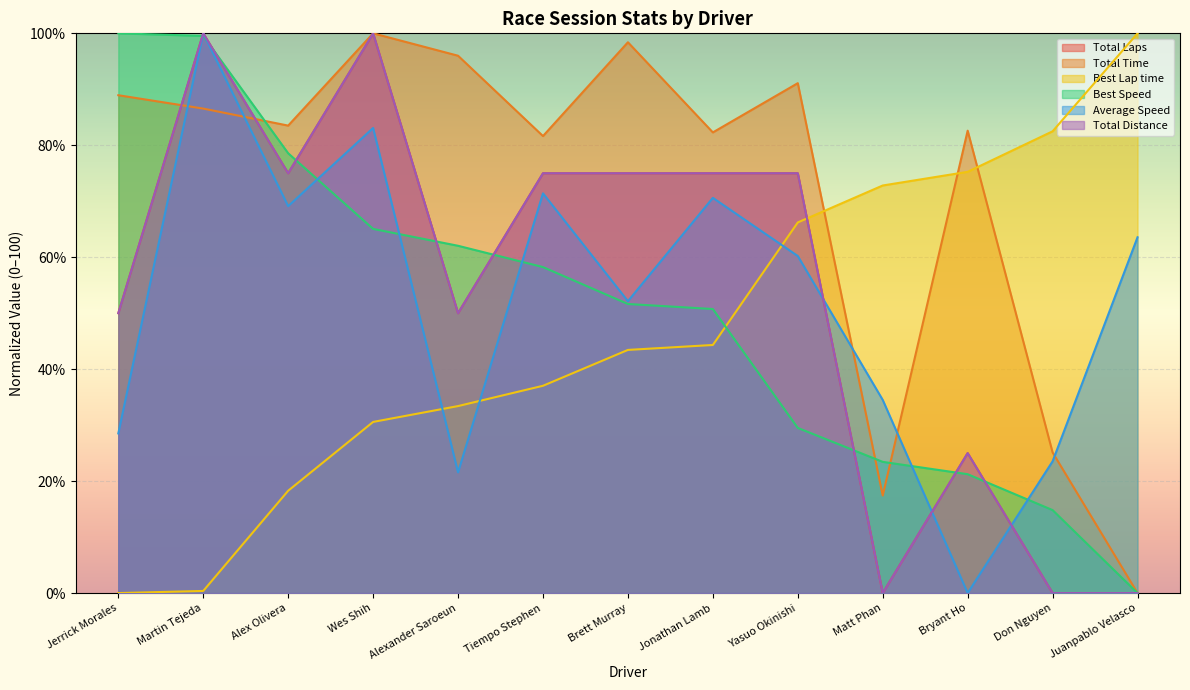

What is the average value of the Best Speed series?

50.4